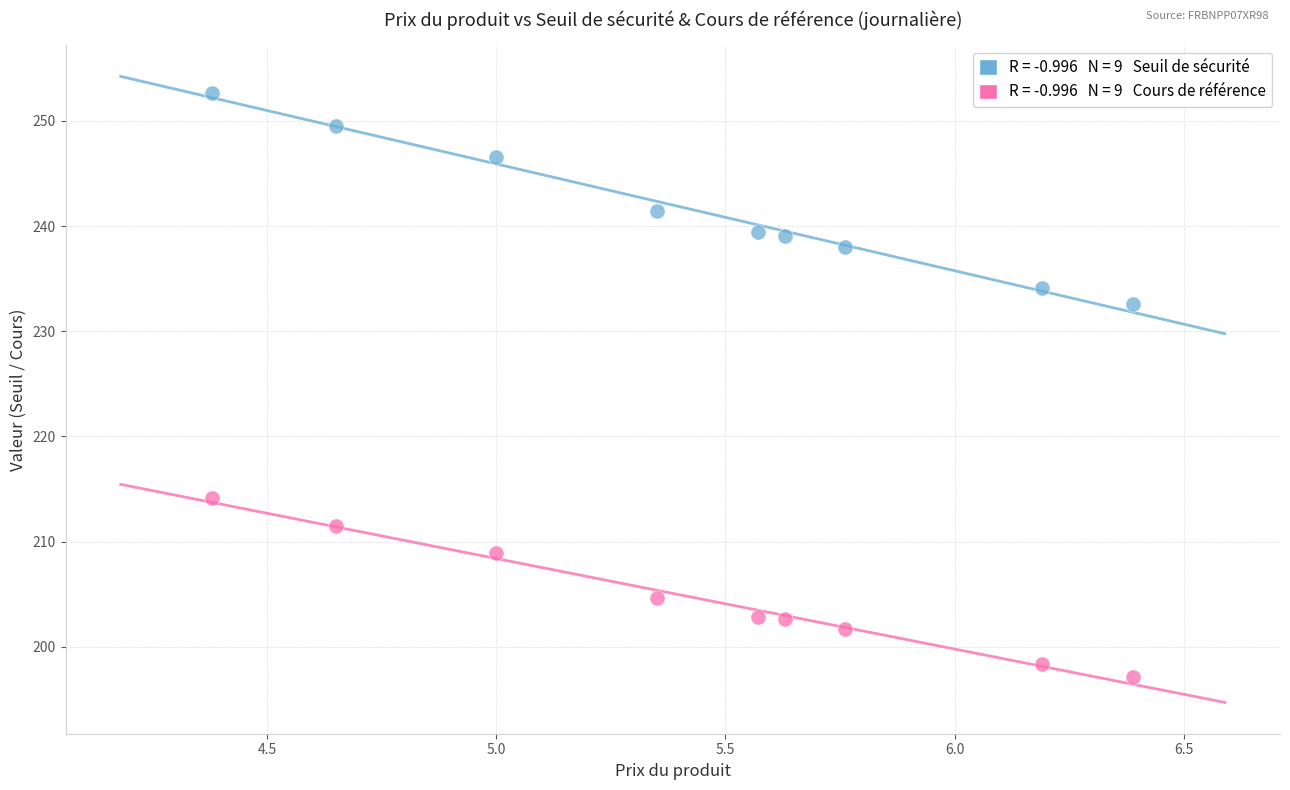

Across all series, what Y value is closest to 224?

232.6